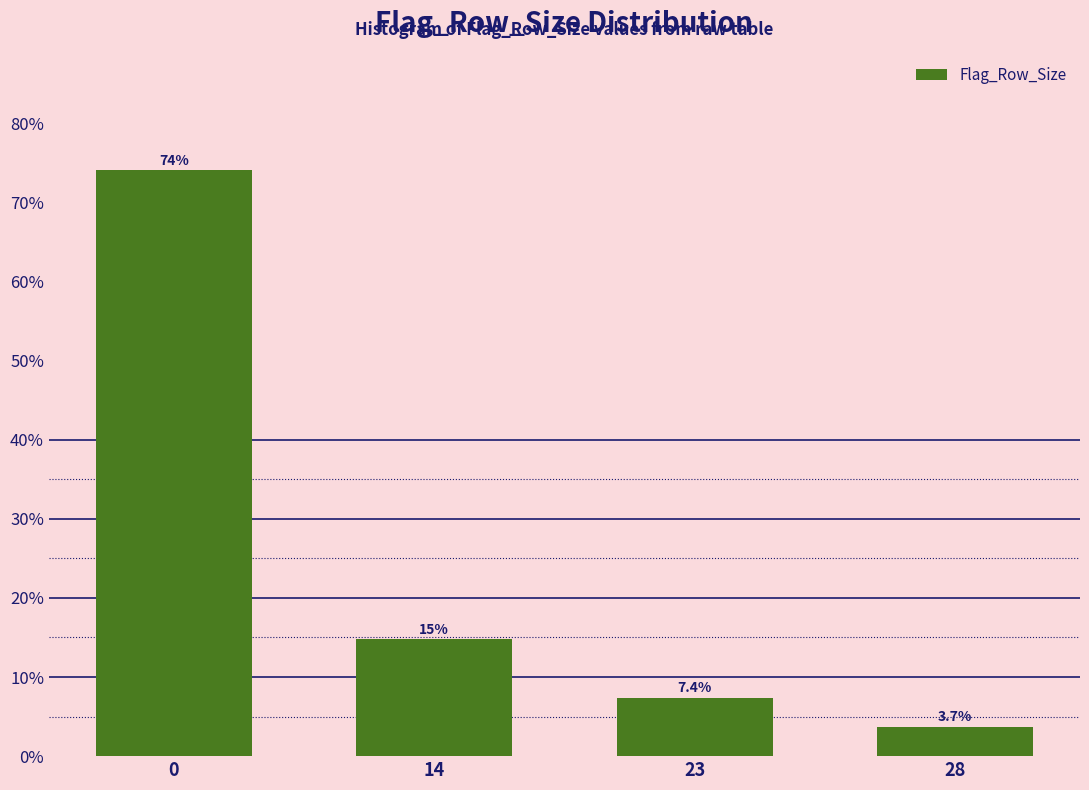

Reading left to right, extract all data points from this chart.

74.1	14.8	7.4	3.7